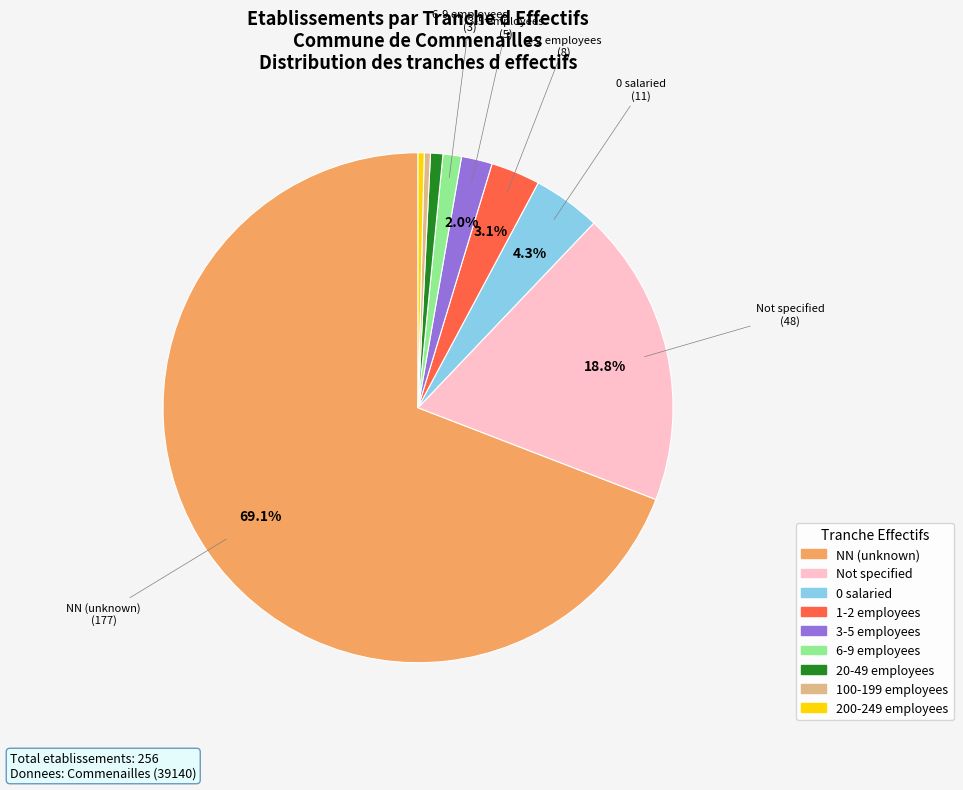

Between NN (unknown) and 0 salaried, which is larger?

NN (unknown)